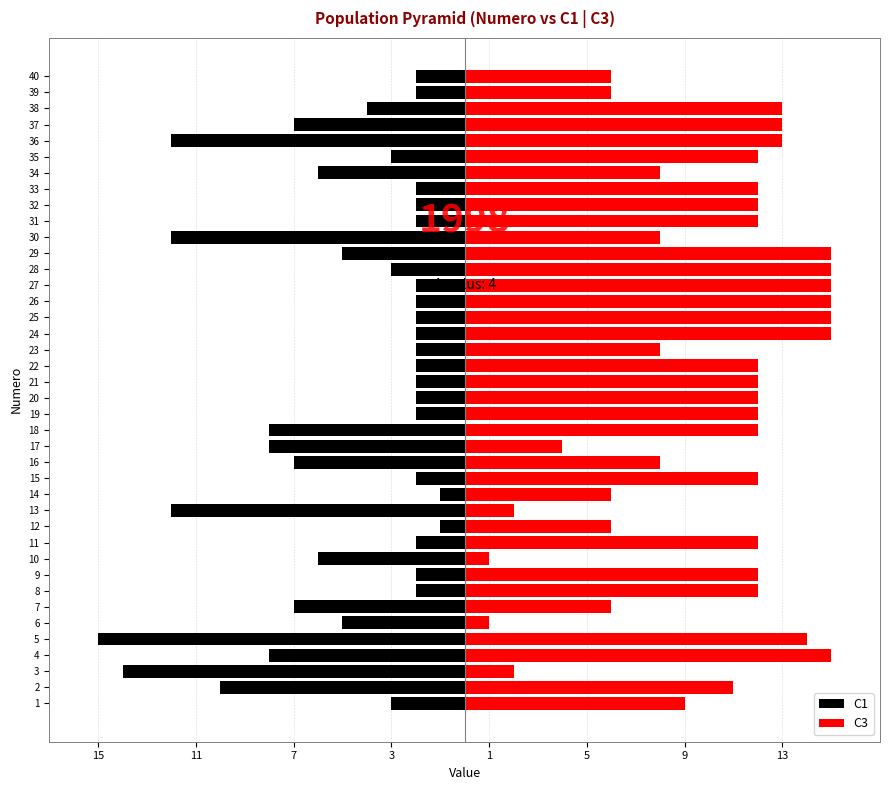

Is it true that C1 equals -1 at 12?

False